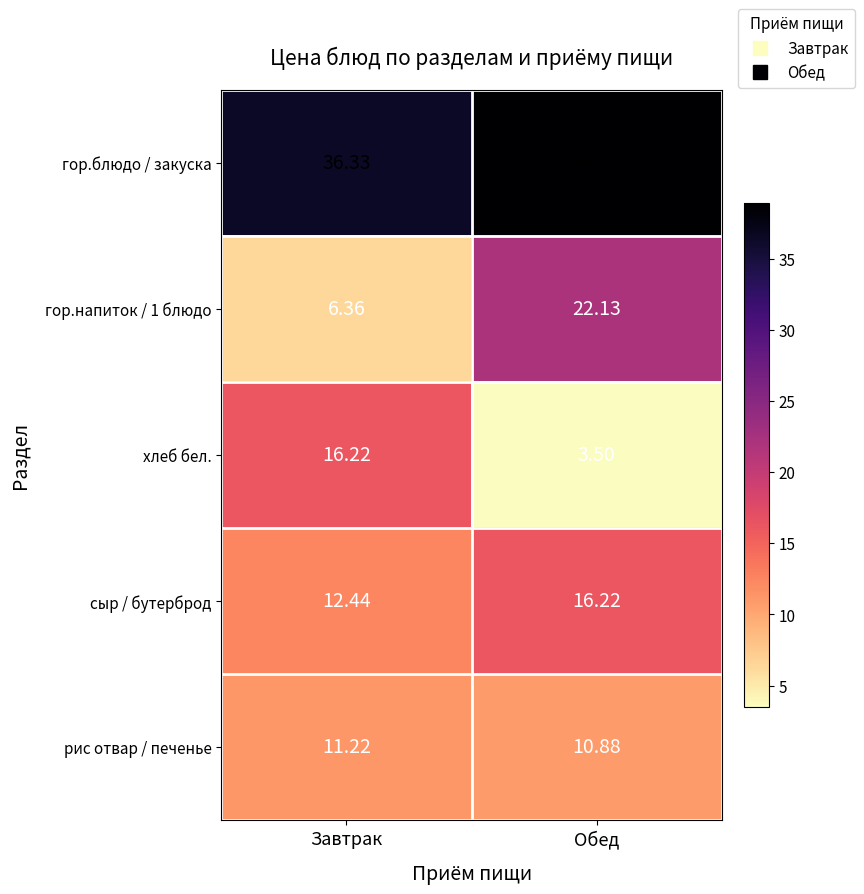

Where is гор.напиток / 1 блюдо nearest to the value 14?

Завтрак